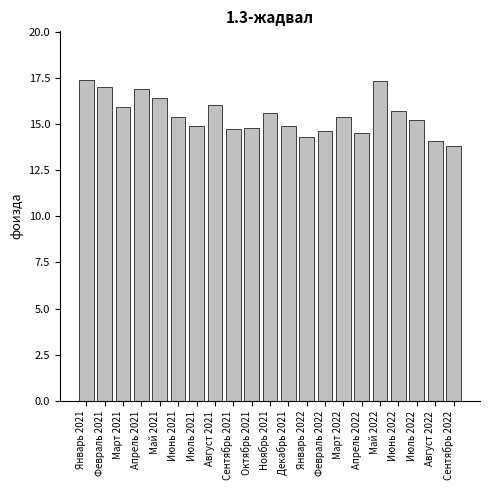

Reading left to right, extract all data points from this chart.

17.4	17.0	15.9	16.9	16.4	15.4	14.9	16.0	14.7	14.8	15.6	14.9	14.3	14.6	15.4	14.5	17.3	15.7	15.2	14.1	13.8